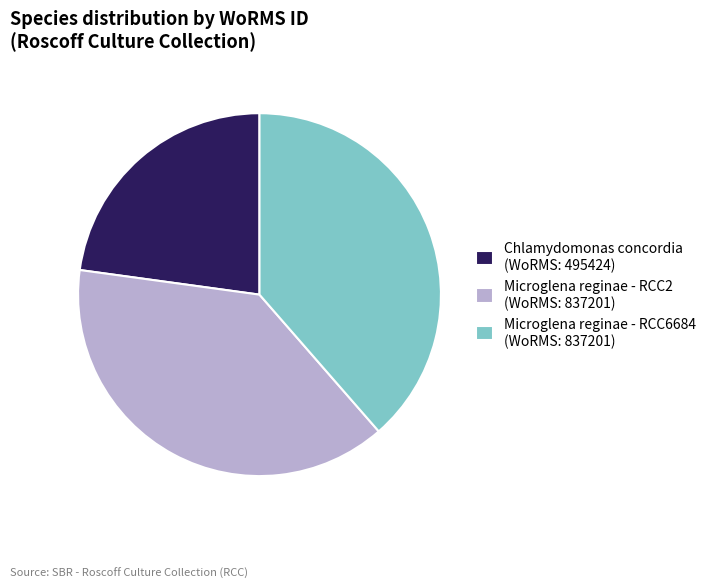

Which slice is the smallest?

Chlamydomonas concordia (WoRMS: 495424)